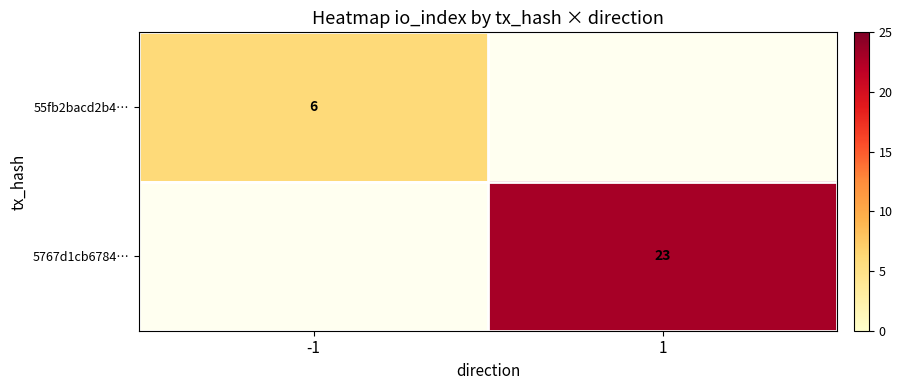

The 5767d1cb6784… series shows 37 at 1. True or false?

False